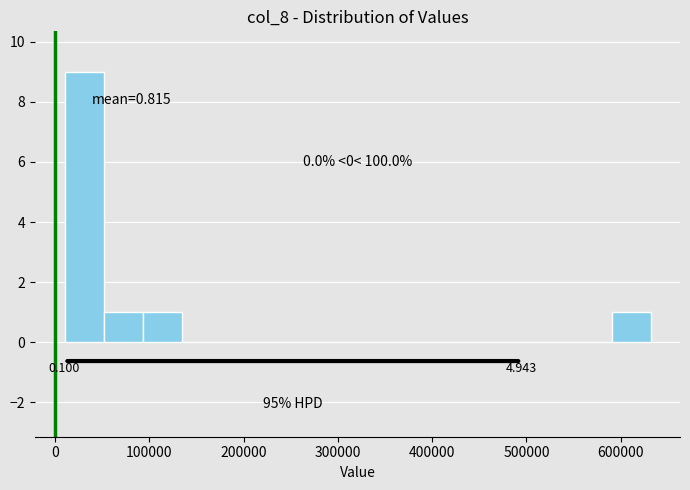

Which range on the x-axis has the tallest bar?

10000 to 50000